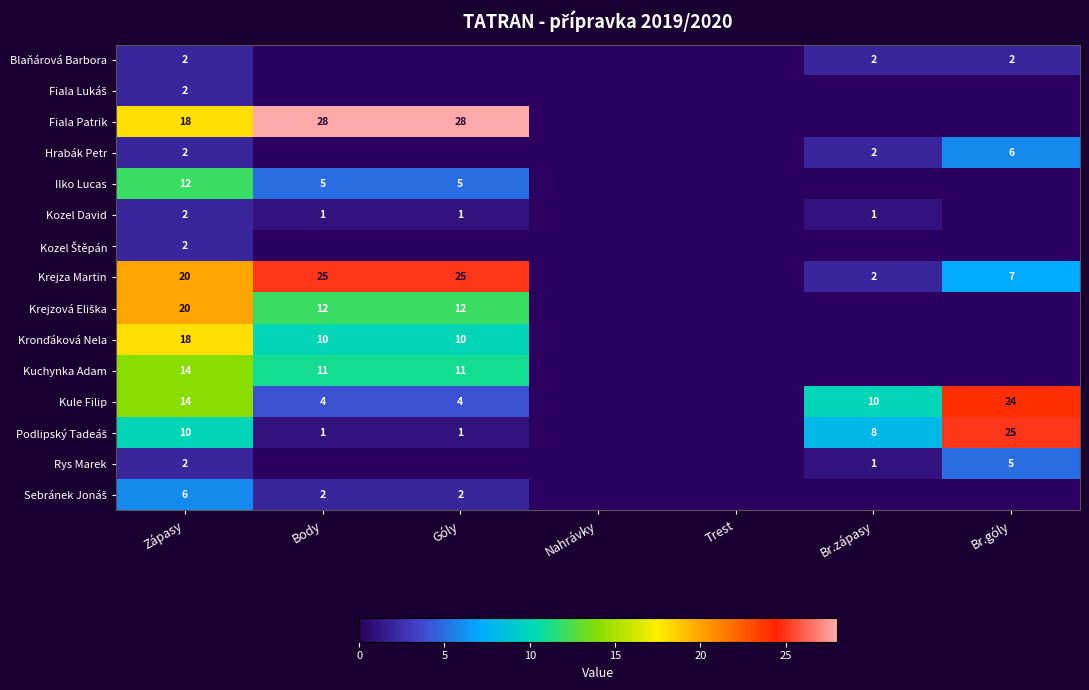

What is the maximum value shown in the chart?

28